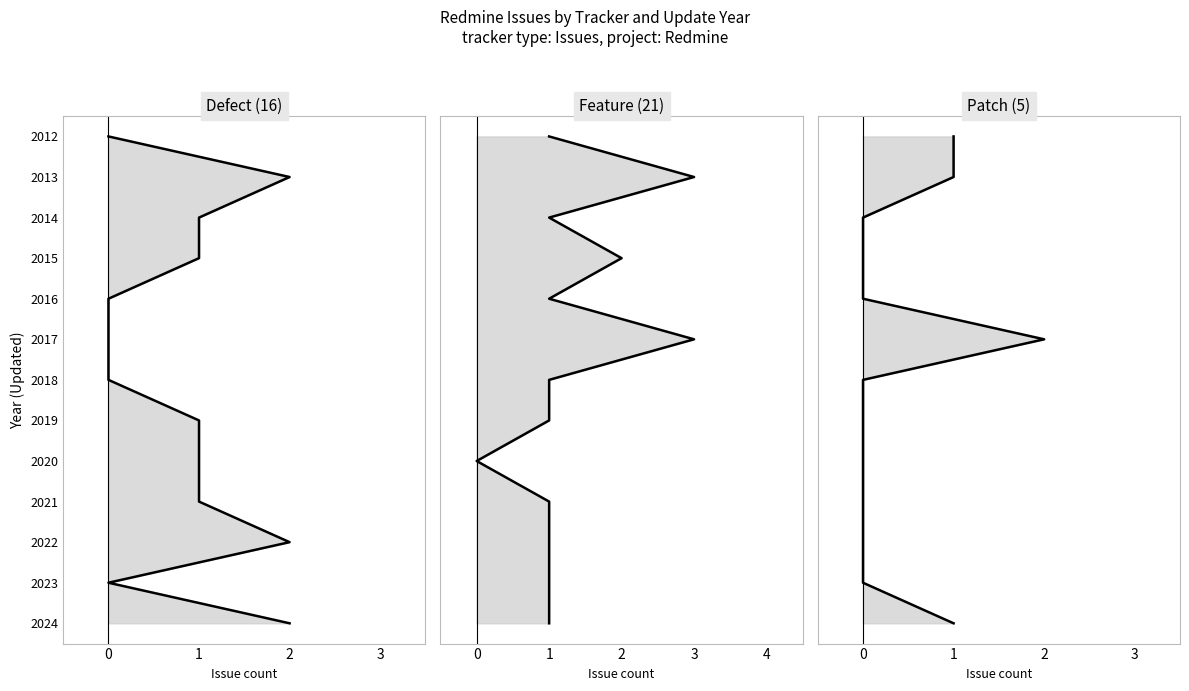

True or false: Feature count has more than 0 points higher than both neighbors.

False